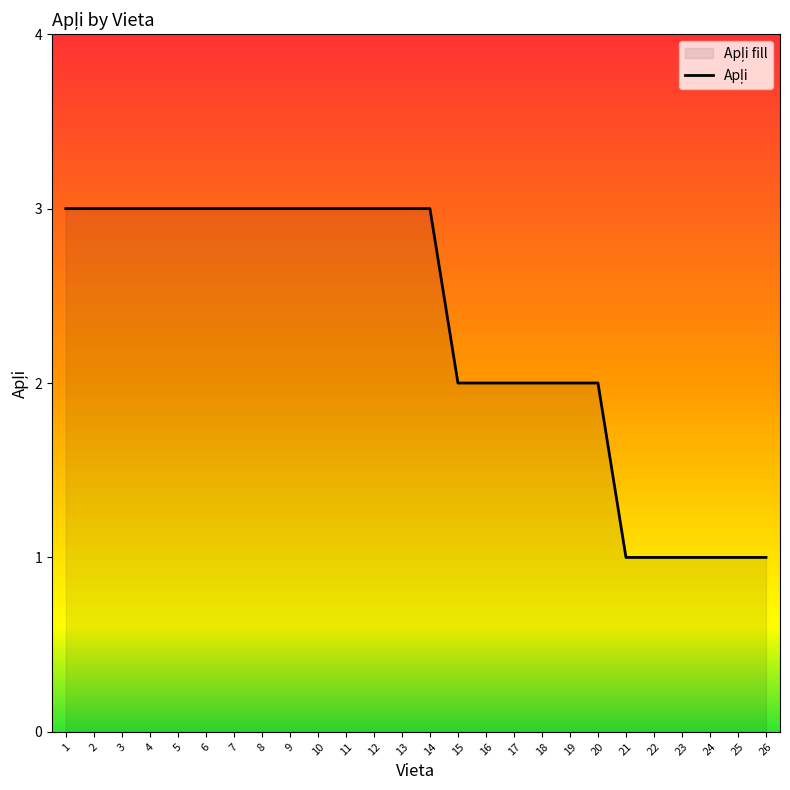

Between 4 and 8, which is larger?

4